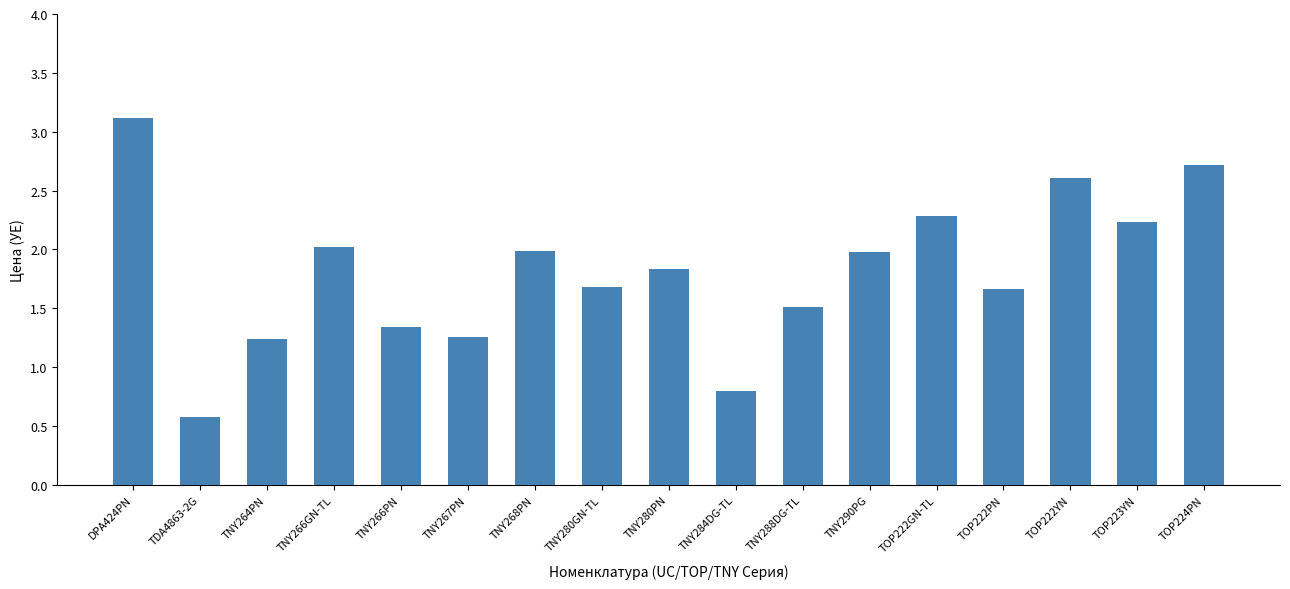

What is the ratio of the value at TNY267PN to the value at TOP223YN?

0.6